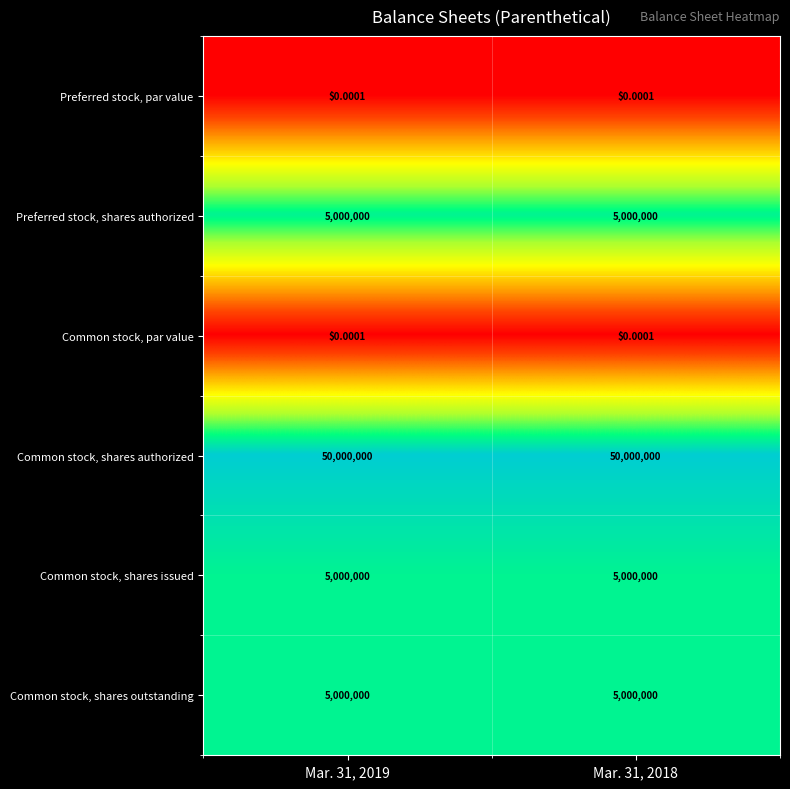

Is the value of Preferred stock, par value at Mar. 31, 2018 greater than the value of Common stock, shares issued at Mar. 31, 2019?

No